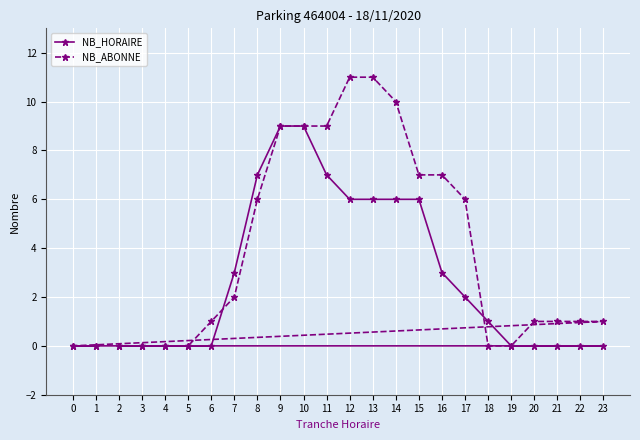

Reading left to right, transcribe all the data shown in this chart.

NB_HORAIRE: 0=0	1=0	2=0	3=0	4=0	5=0	6=0	7=3	8=7	9=9	10=9	11=7	12=6	13=6	14=6	15=6	16=3	17=2	18=1	19=0	20=0	21=0	22=0	23=0
NB_ABONNE: 0=0	1=0	2=0	3=0	4=0	5=0	6=1	7=2	8=6	9=9	10=9	11=9	12=11	13=11	14=10	15=7	16=7	17=6	18=0	19=0	20=1	21=1	22=1	23=1